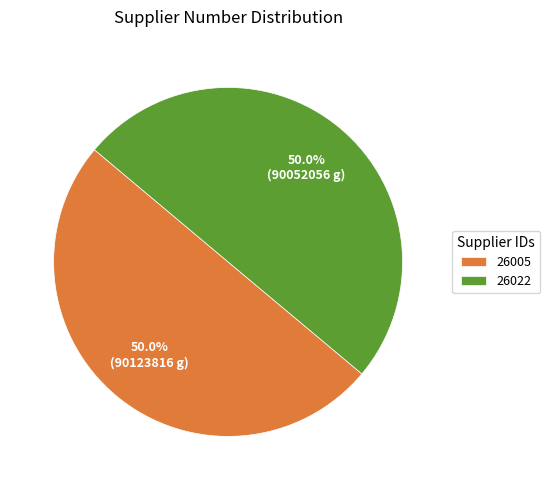

Do 26005 and 26022 together represent more than half of the pie?

Yes